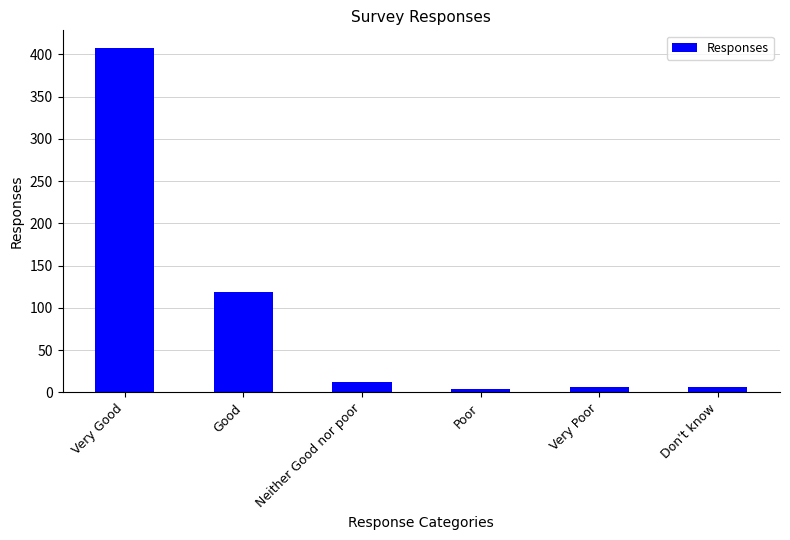

What is the value of the 2nd bar from the left?

119